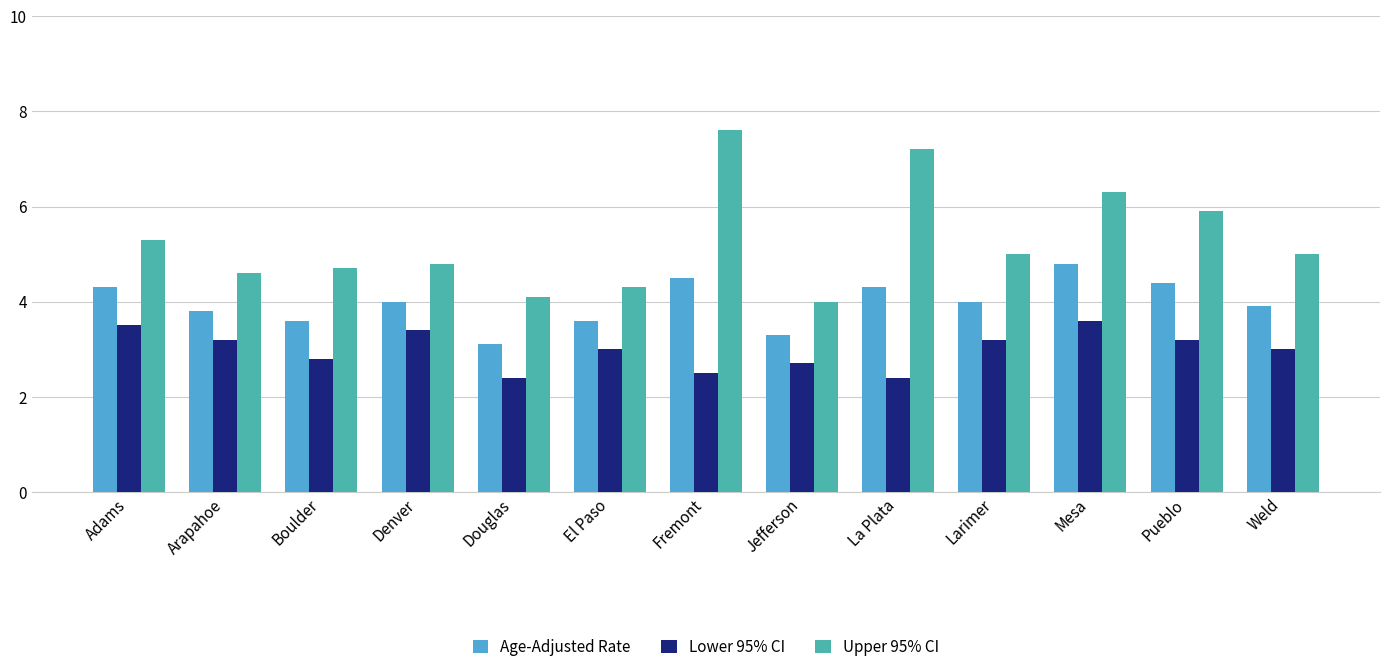

At which label does Age-Adjusted Rate first exceed 4?

Adams